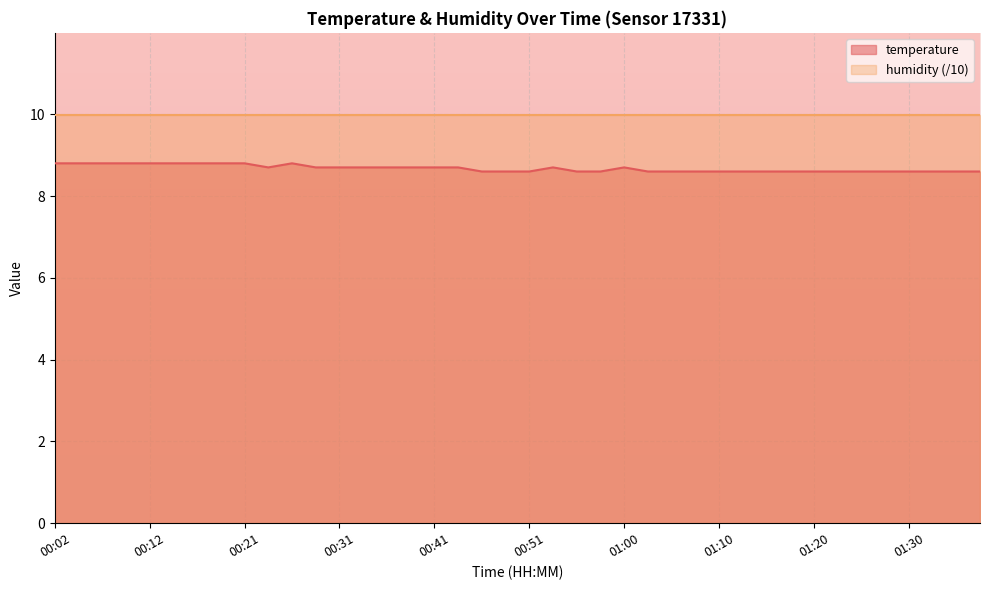

What is the change in value from 00:21 to 01:05?

-0.2